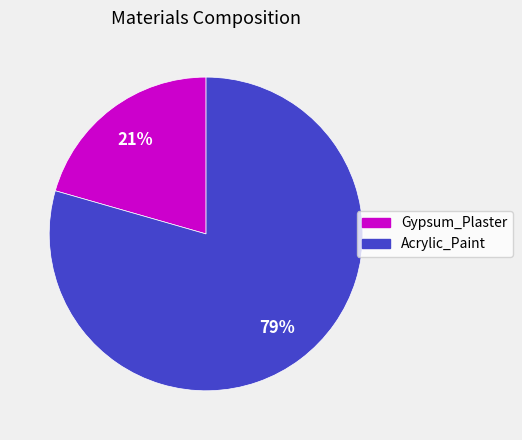

To the nearest percent, what portion does Gypsum_Plaster represent?

21%